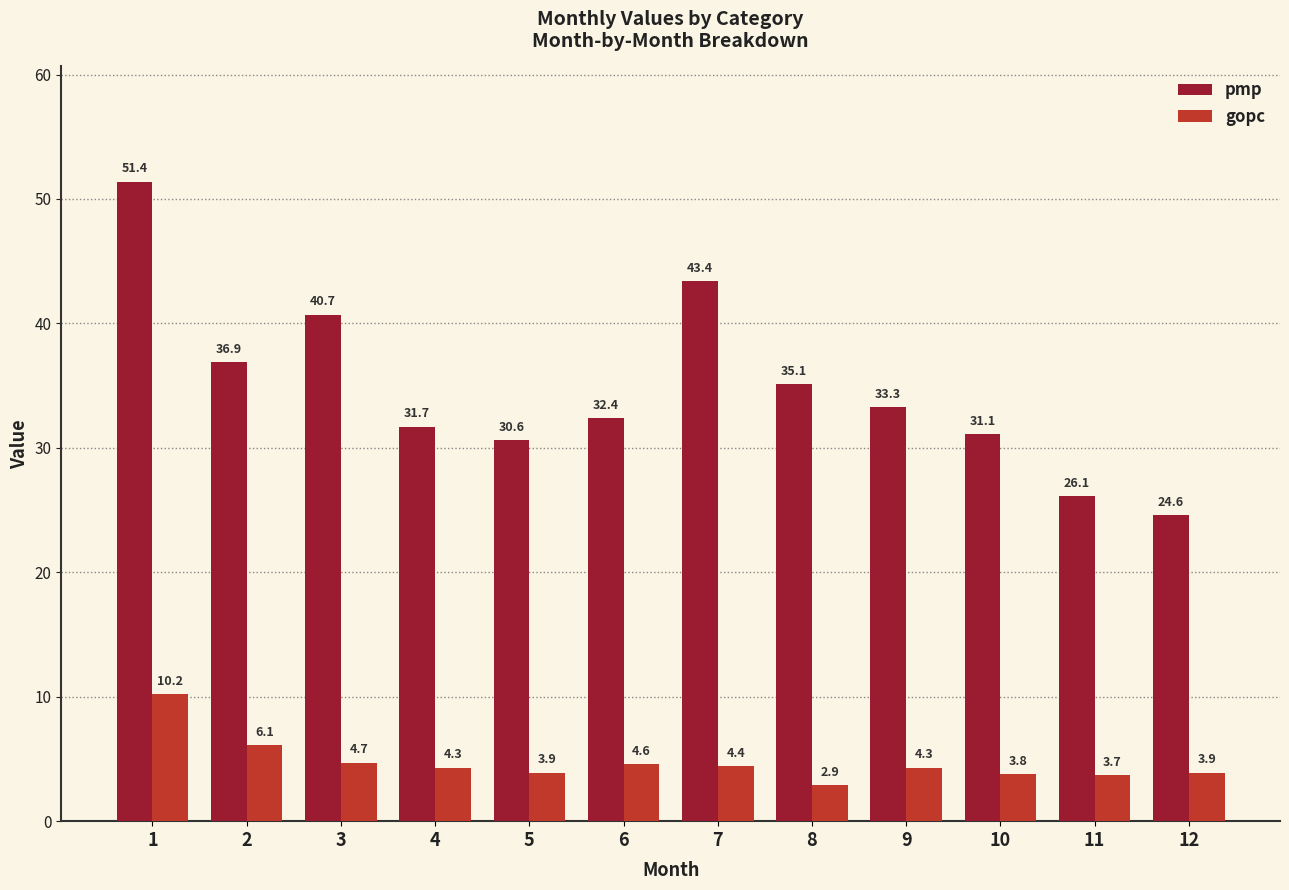

At which category is the sum across all series the highest?

1